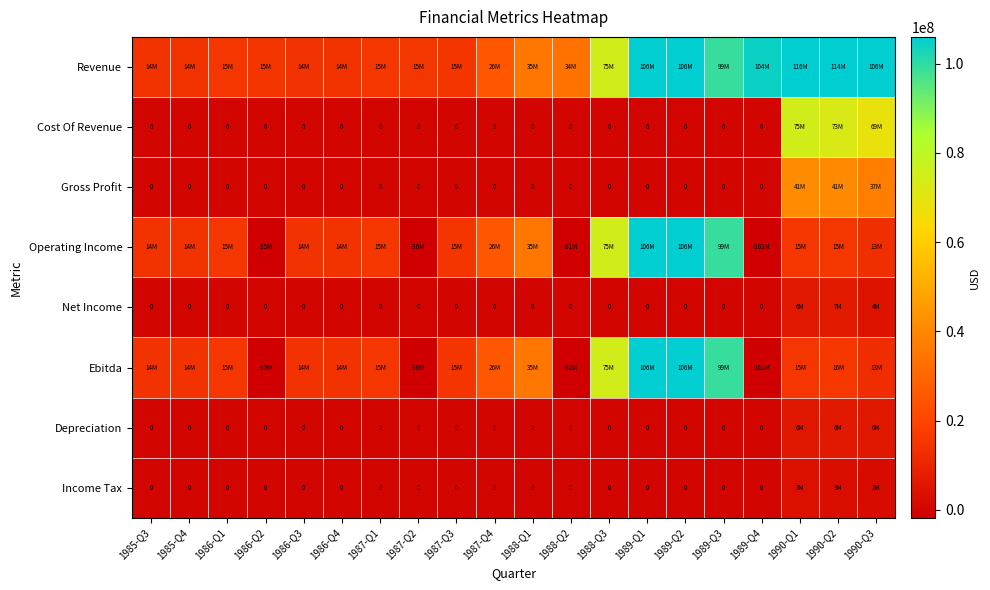

True or false: Revenue has a value of 15200000 at 1987-Q2.

True